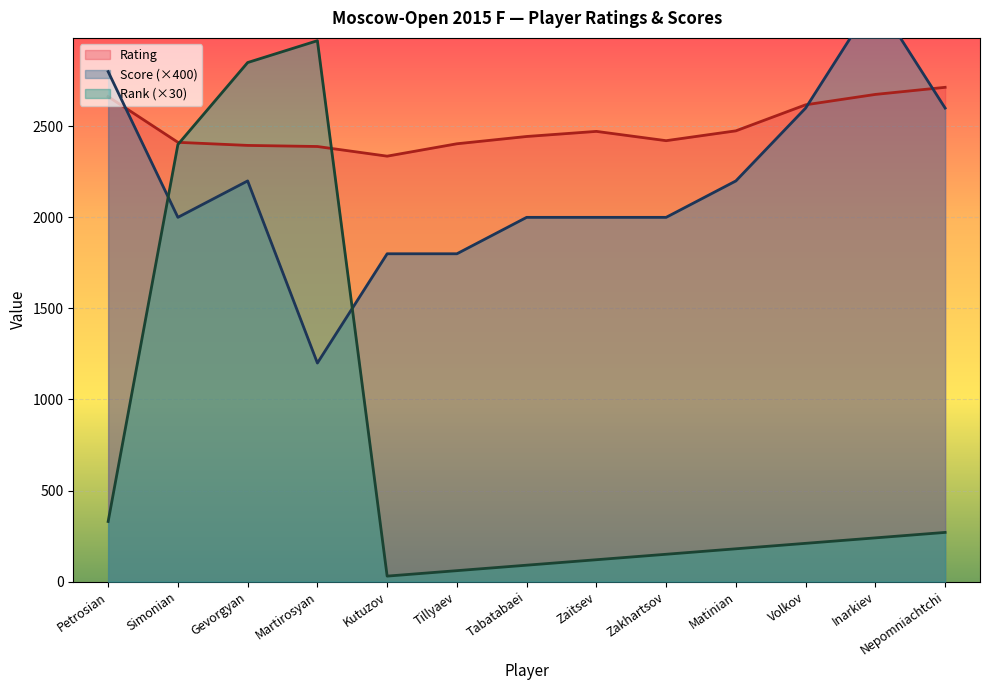

Rank the series by their average value, from lowest to highest.

Rank, Score, Rating